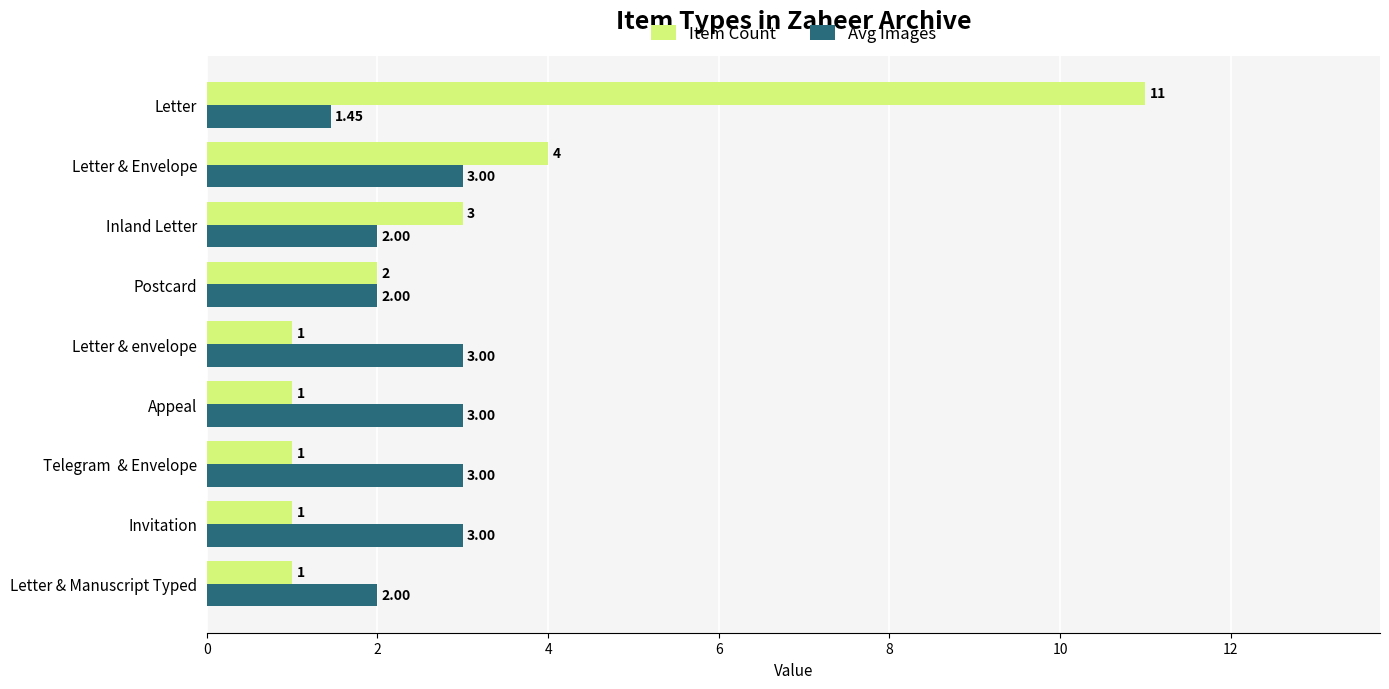

Which series has the widest spread of values?

Item Count